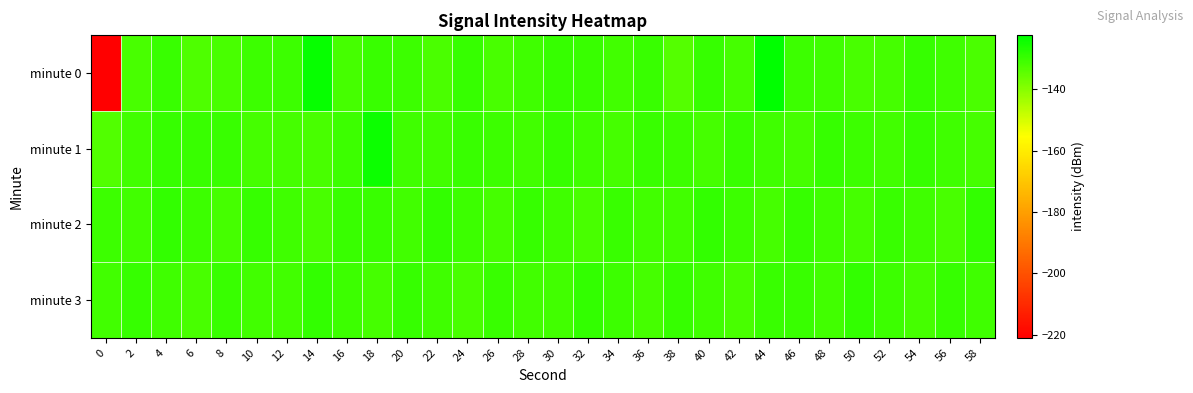

Which series changed the most between 10 and 52?

minute 0